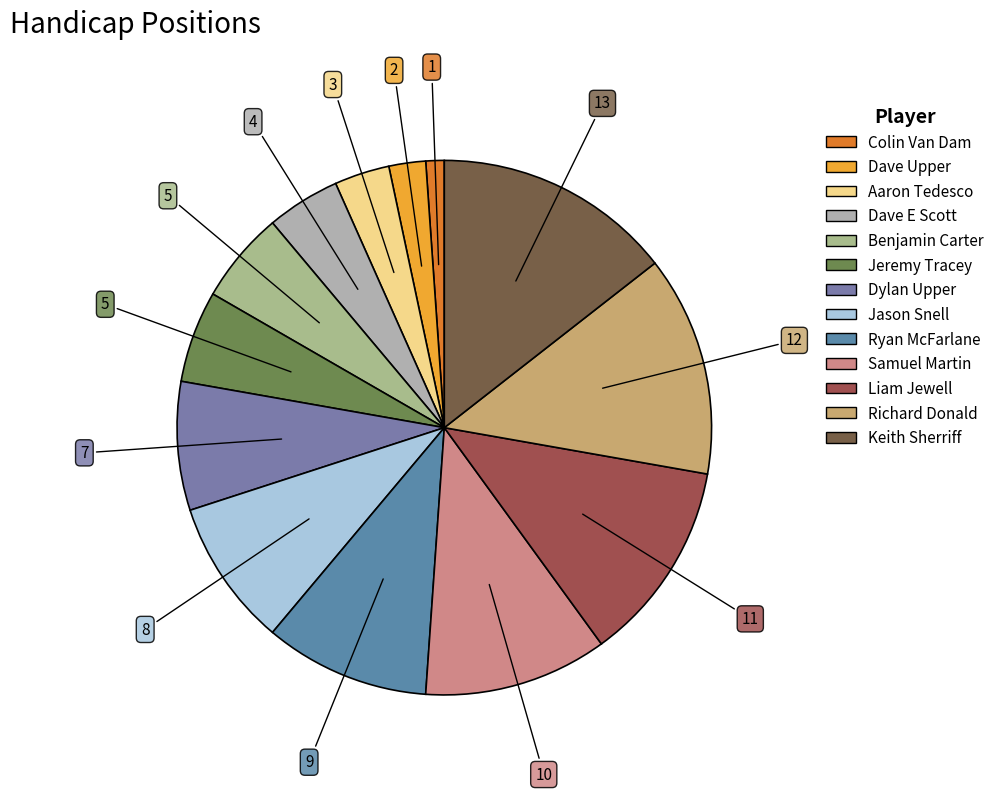

How many segments does this pie chart have?

13